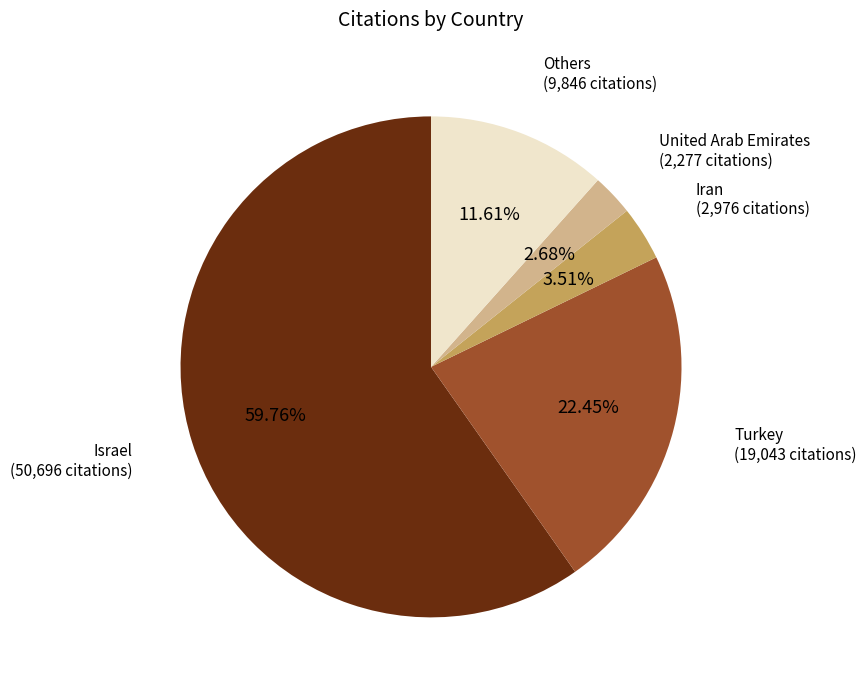

Is there any slice that represents more than half of the pie?

Yes